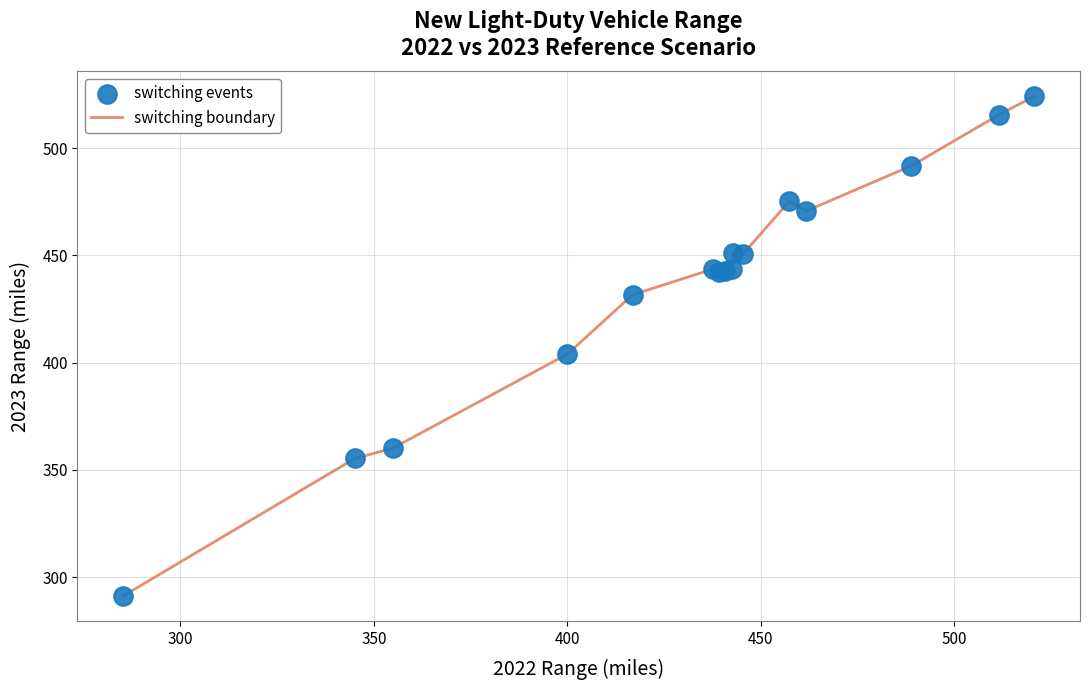

What is the minimum value shown in the chart?

291.1